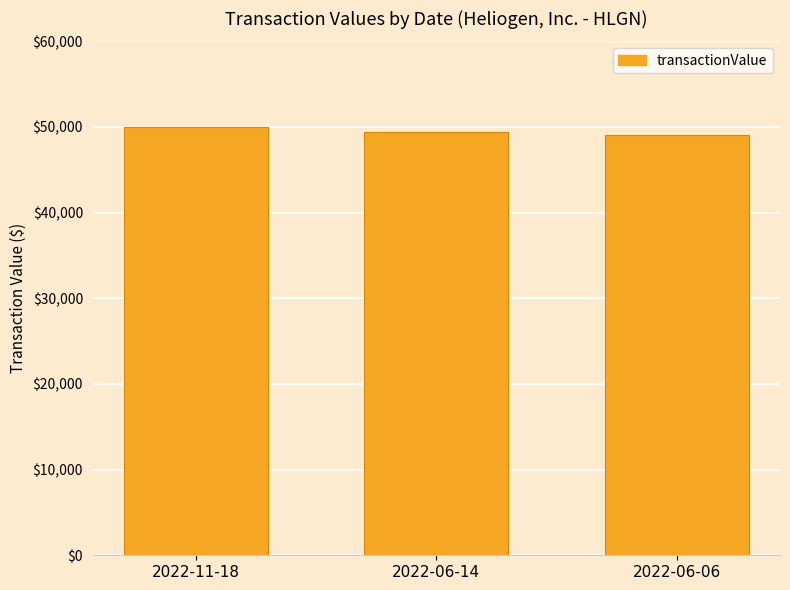

How many series are shown in this chart?

1